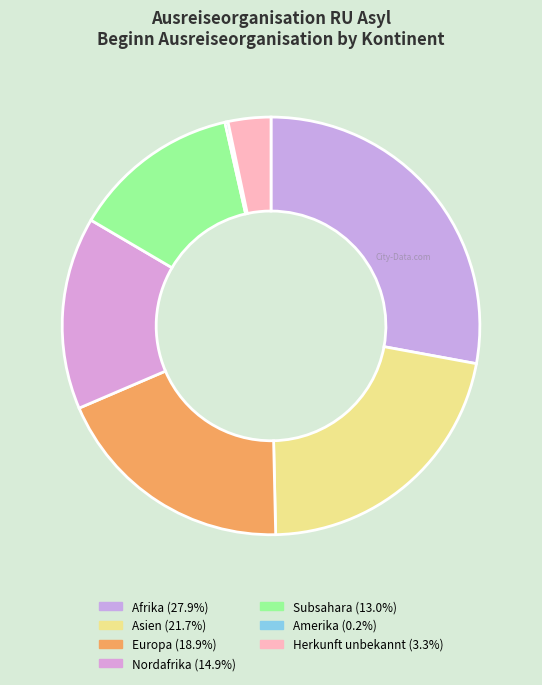

The Herkunft unbekannt slice represents 15% of the pie. True or false?

False